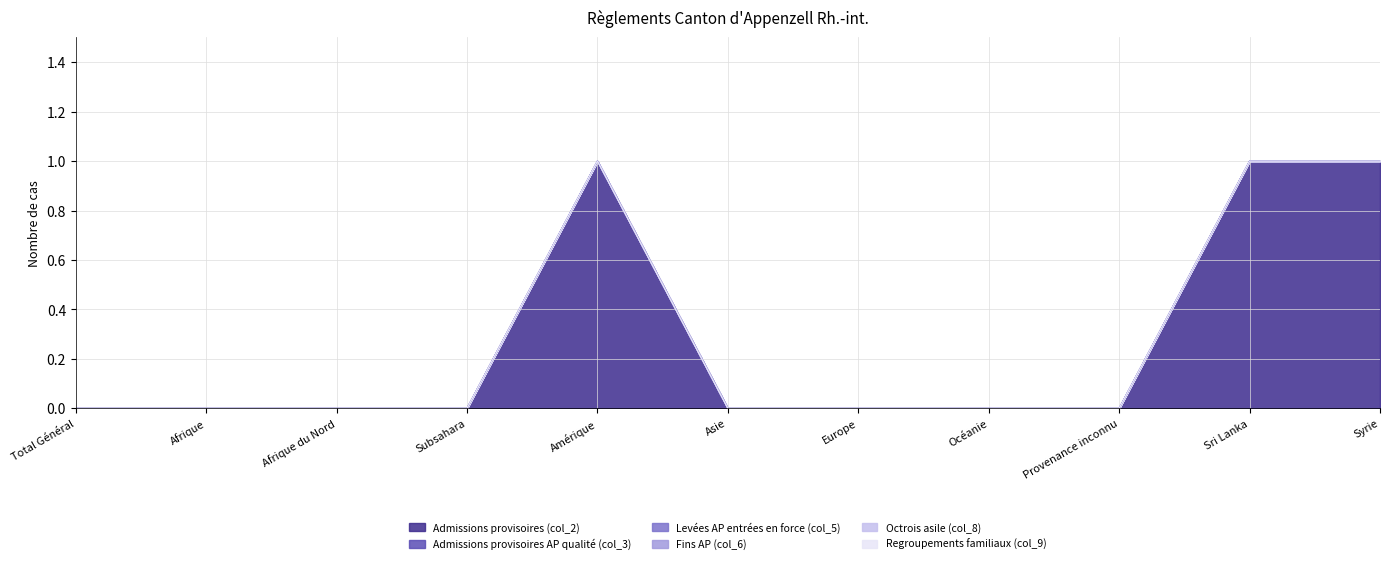

Reading left to right, extract all data points from this chart.

Admissions provisoires (col_2): 0	0	0	0	1	0	0	0	0	1	1
Admissions provisoires AP qualité (col_3): 0	0	0	0	0	0	0	0	0	0	0
Levées AP entrées en force (col_5): 0	0	0	0	0	0	0	0	0	0	0
Fins AP (col_6): 0	0	0	0	0	0	0	0	0	0	0
Octrois asile (col_8): 0	0	0	0	0	0	0	0	0	0	0
Regroupements familiaux (col_9): 0	0	0	0	0	0	0	0	0	0	0